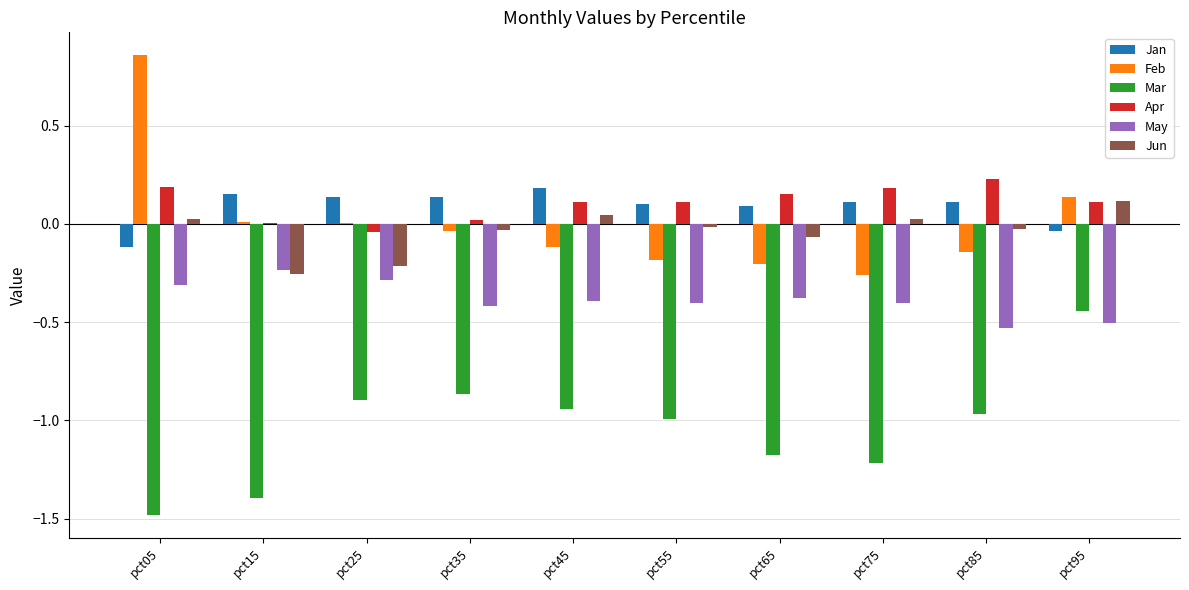

The Mar series shows -0.9 at pct25. True or false?

True